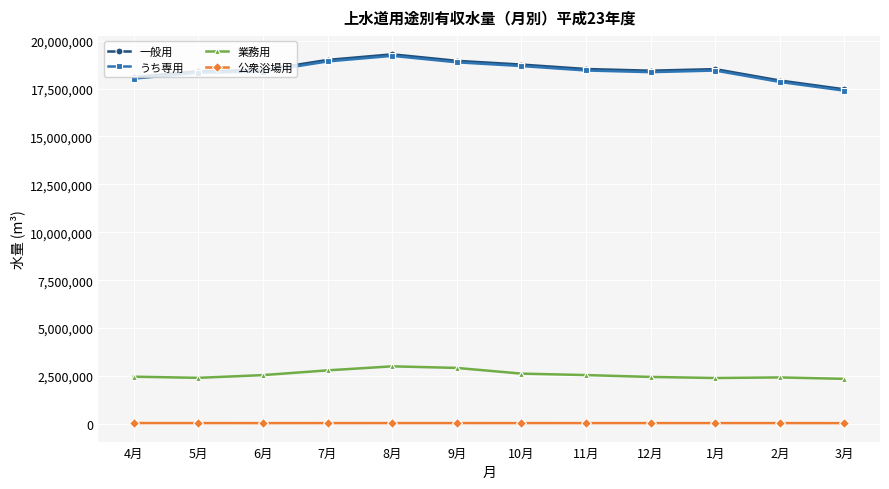

True or false: うち専用 and 業務用 intersect in this chart.

False